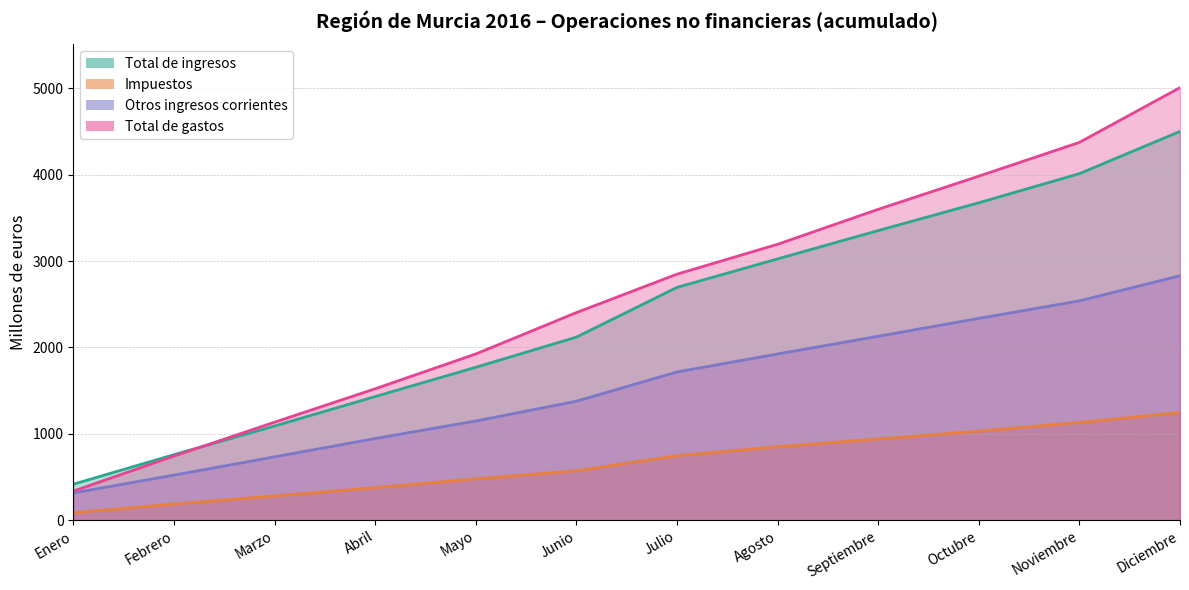

Between Marzo and Enero, which is larger?

Marzo